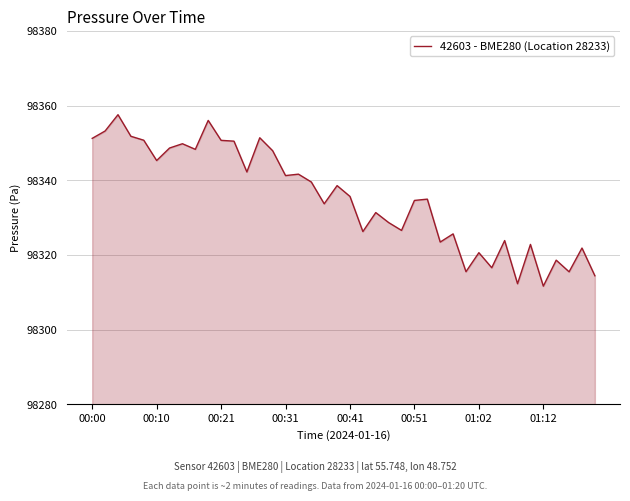

What is the minimum value shown in the chart?

98311.6